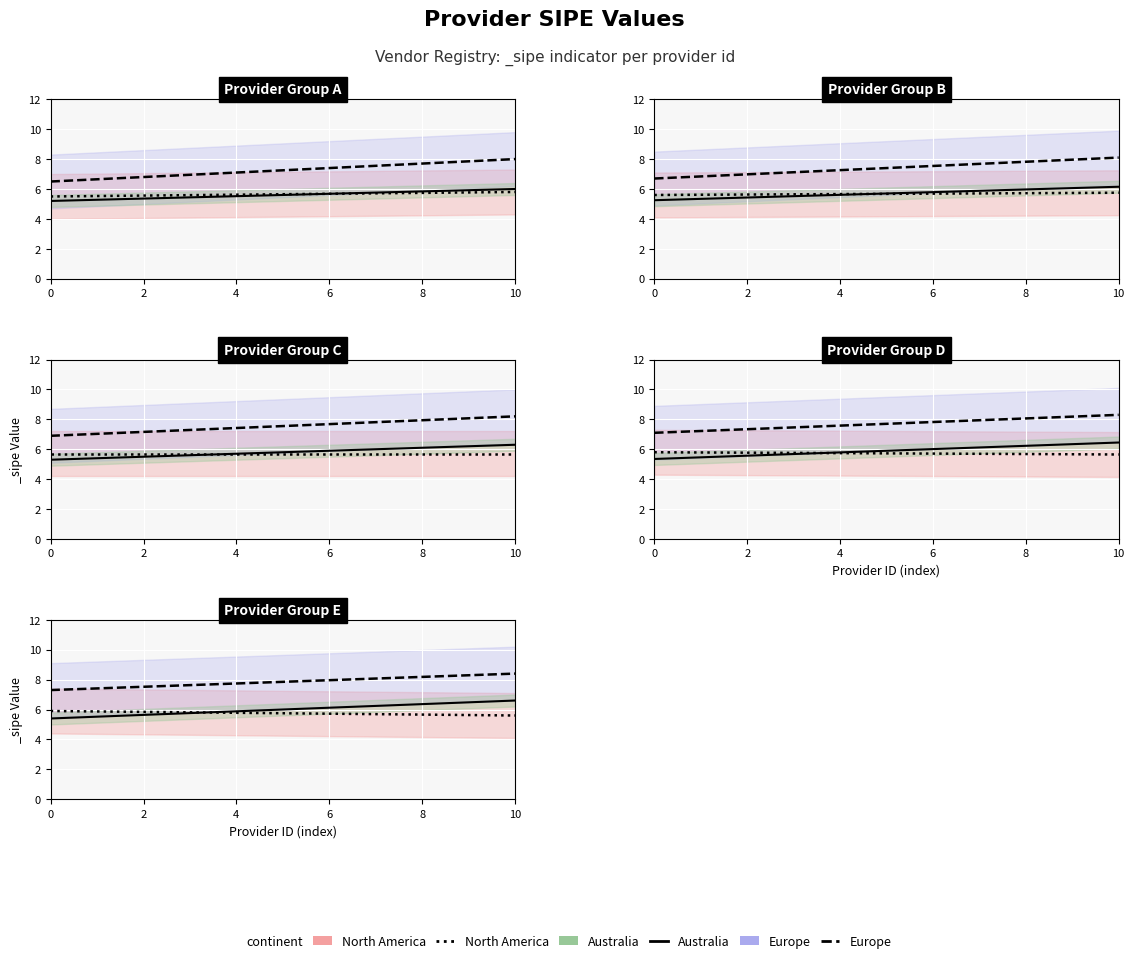

List the series in order of their peak value, lowest first.

North America, Australia, Europe